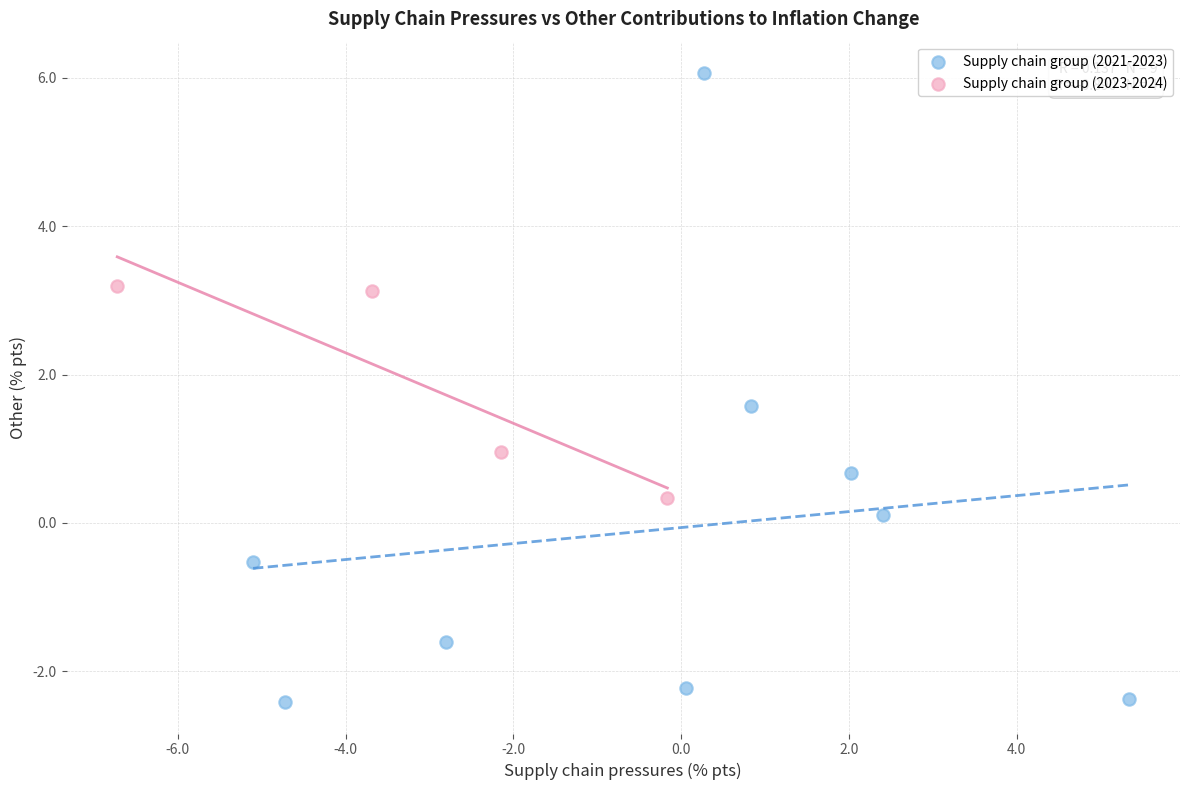

Which series reaches the maximum Y coordinate?

Supply chain group (2021-2023)